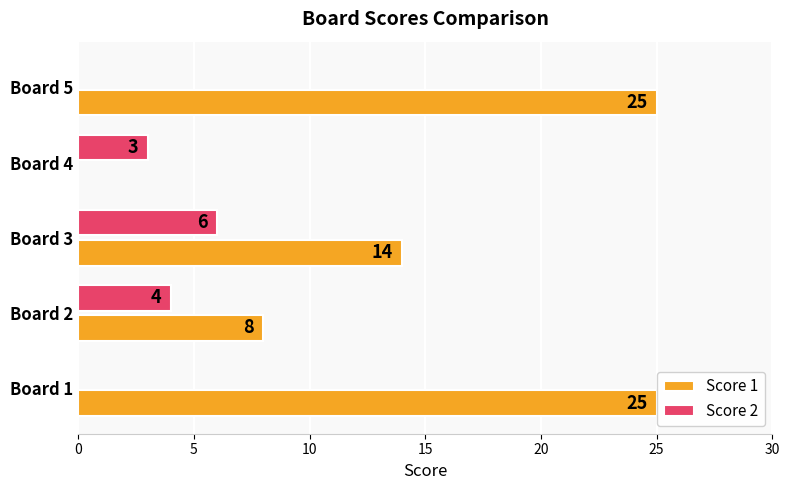

True or false: Score 1 has a value of 44 at Board 1.

False